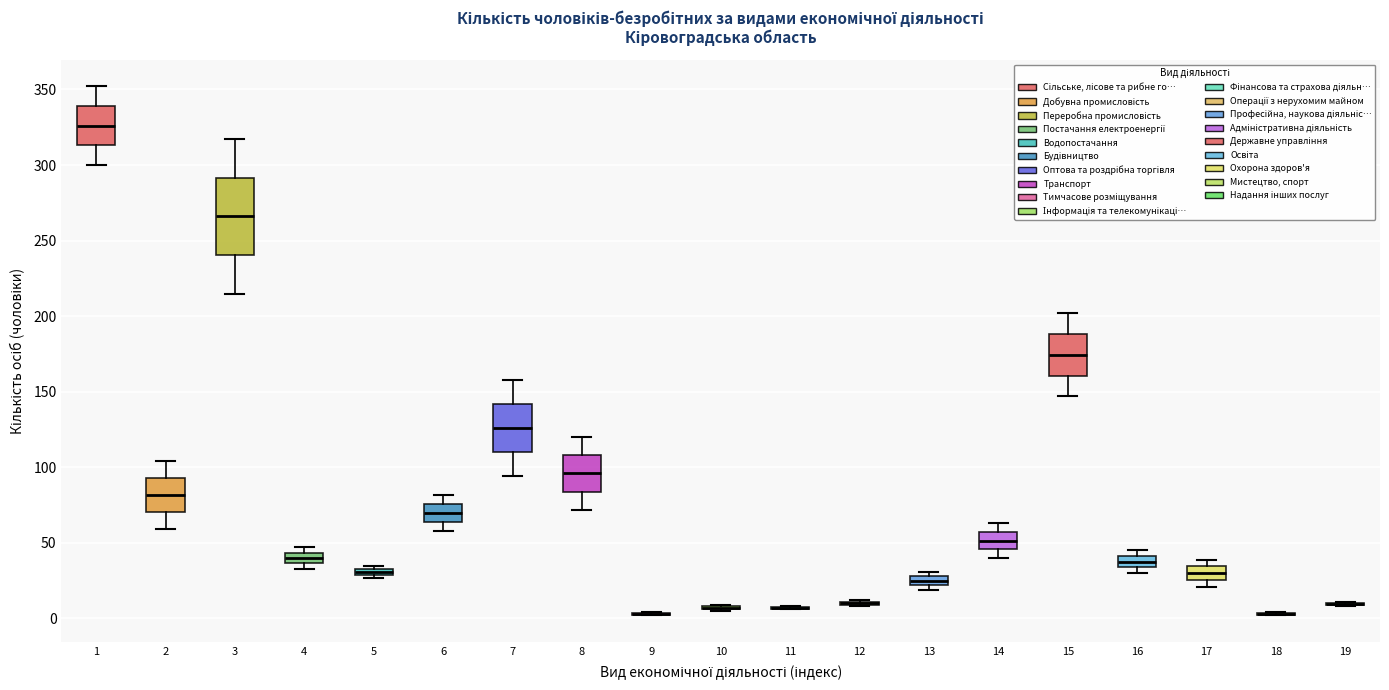

Comparing the boxes themselves (not the whiskers), which one is the tallest?

3